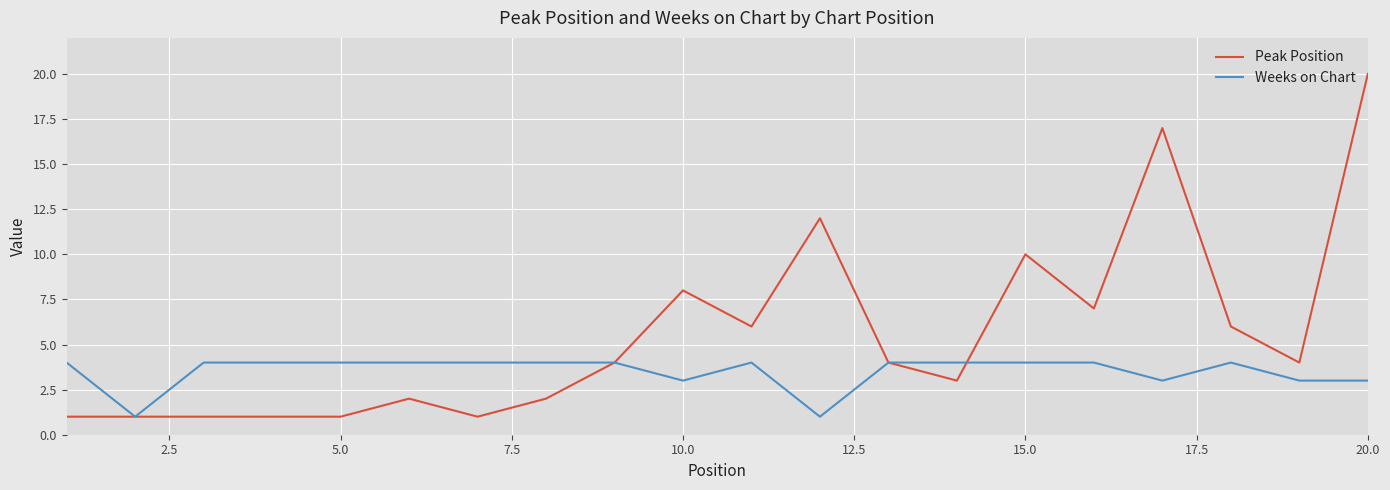

Which series has the largest range (max minus min)?

Peak Position